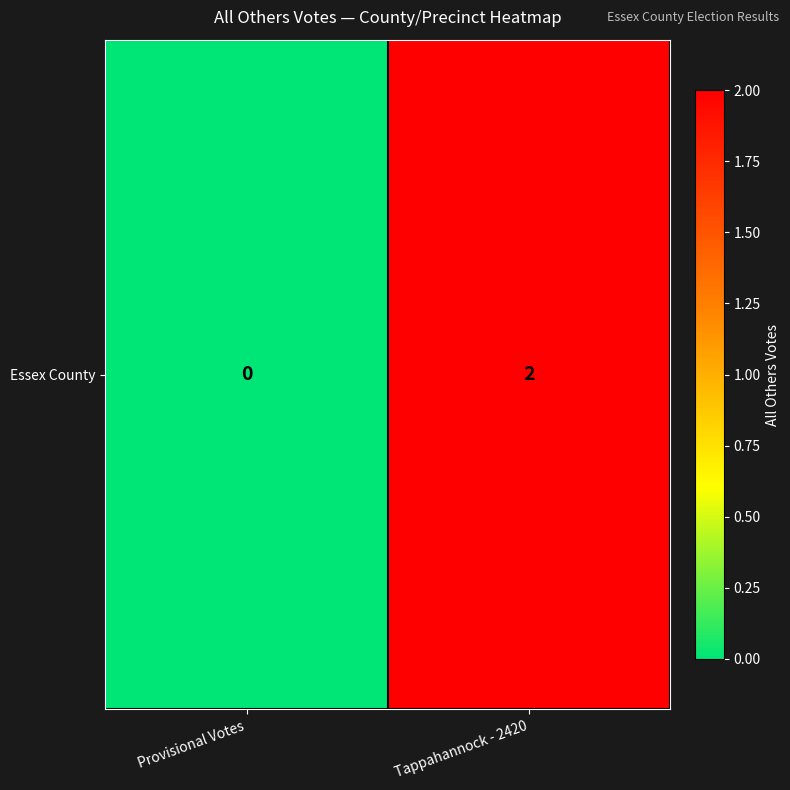

How many categories are shown in the chart?

2